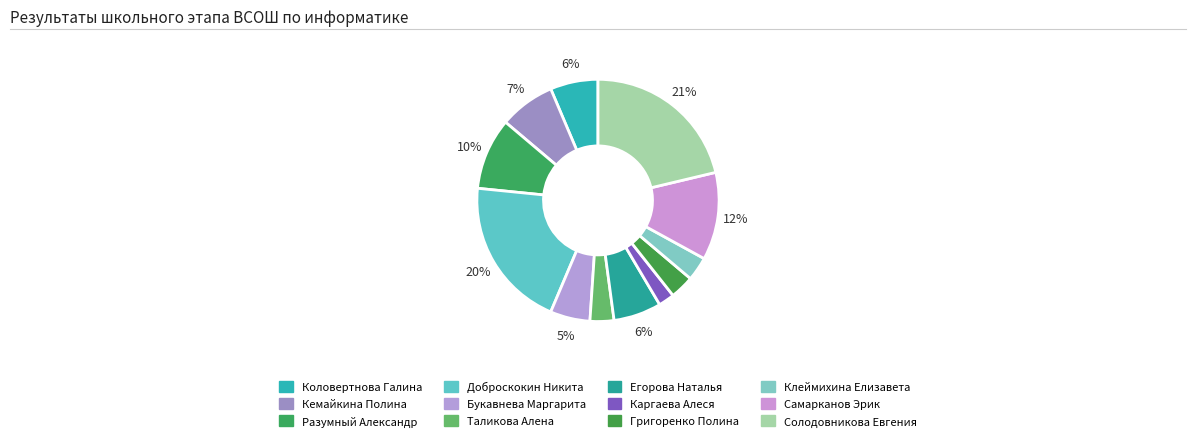

To the nearest percent, what is the average slice percentage?

8%